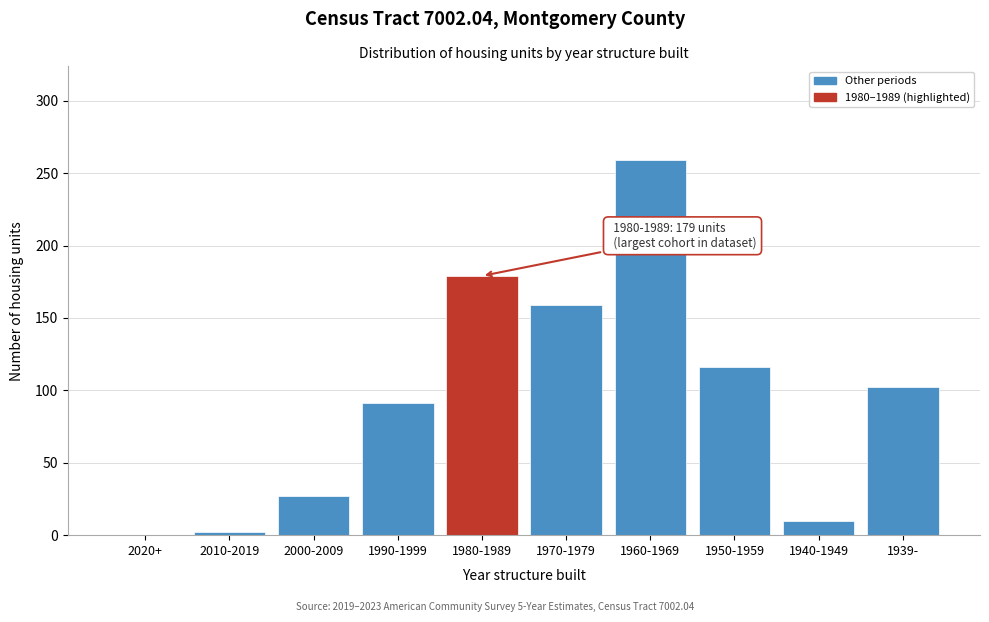

Reading right to left, extract all data points from this chart.

1939-=102	1940-1949=10	1950-1959=116	1960-1969=259	1970-1979=159	1980-1989=179	1990-1999=91	2000-2009=27	2010-2019=2	2020+=0